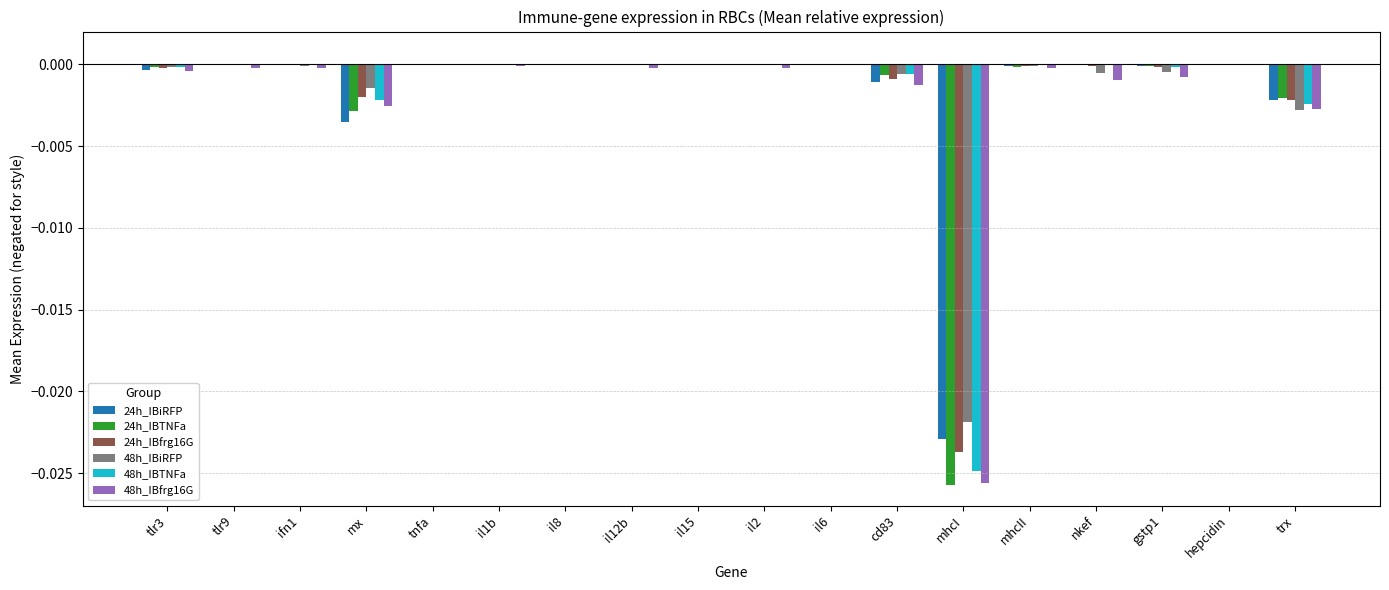

Are the bars horizontal?

No